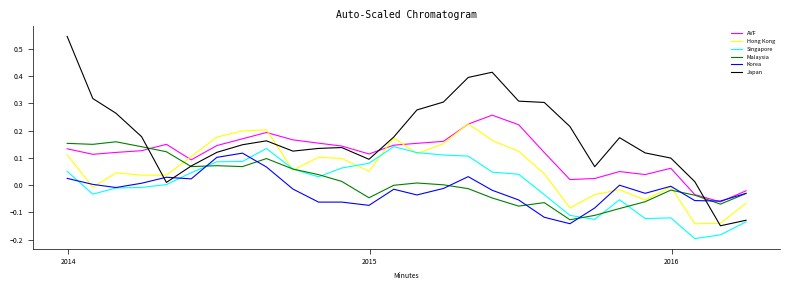

How many lines are shown in the chart?

6